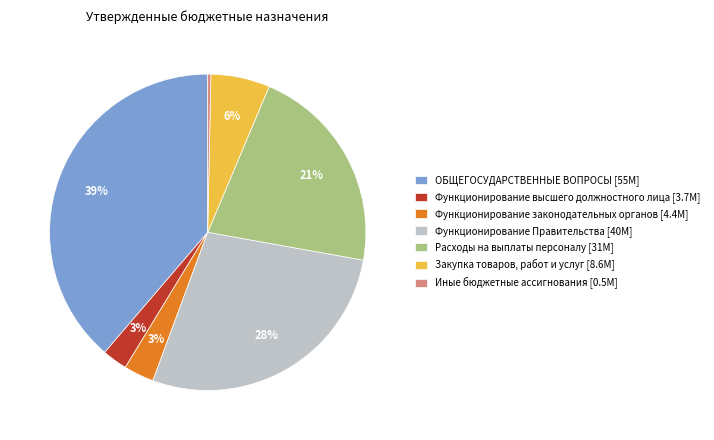

How many slices are in this pie chart?

7